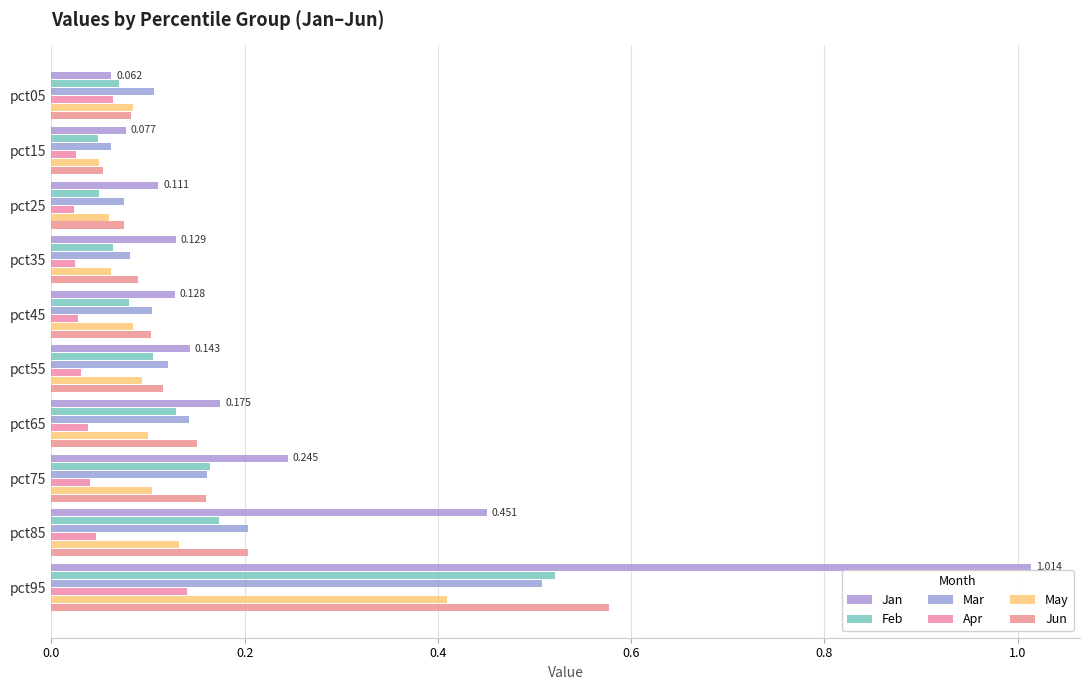

Reading left to right, transcribe all the data shown in this chart.

Jan: 0.1	0.1	0.1	0.1	0.1	0.1	0.2	0.2	0.5	1.0
Feb: 0.1	0.0	0.0	0.1	0.1	0.1	0.1	0.2	0.2	0.5
Mar: 0.1	0.1	0.1	0.1	0.1	0.1	0.1	0.2	0.2	0.5
Apr: 0.1	0.0	0.0	0.0	0.0	0.0	0.0	0.0	0.0	0.1
May: 0.1	0.0	0.1	0.1	0.1	0.1	0.1	0.1	0.1	0.4
Jun: 0.1	0.1	0.1	0.1	0.1	0.1	0.2	0.2	0.2	0.6